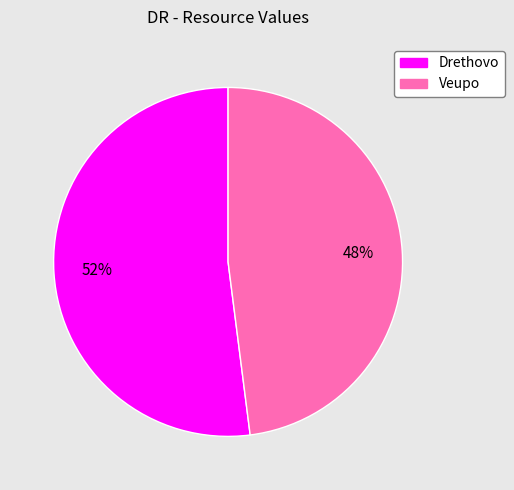

Which category has the biggest portion of the pie?

Drethovo